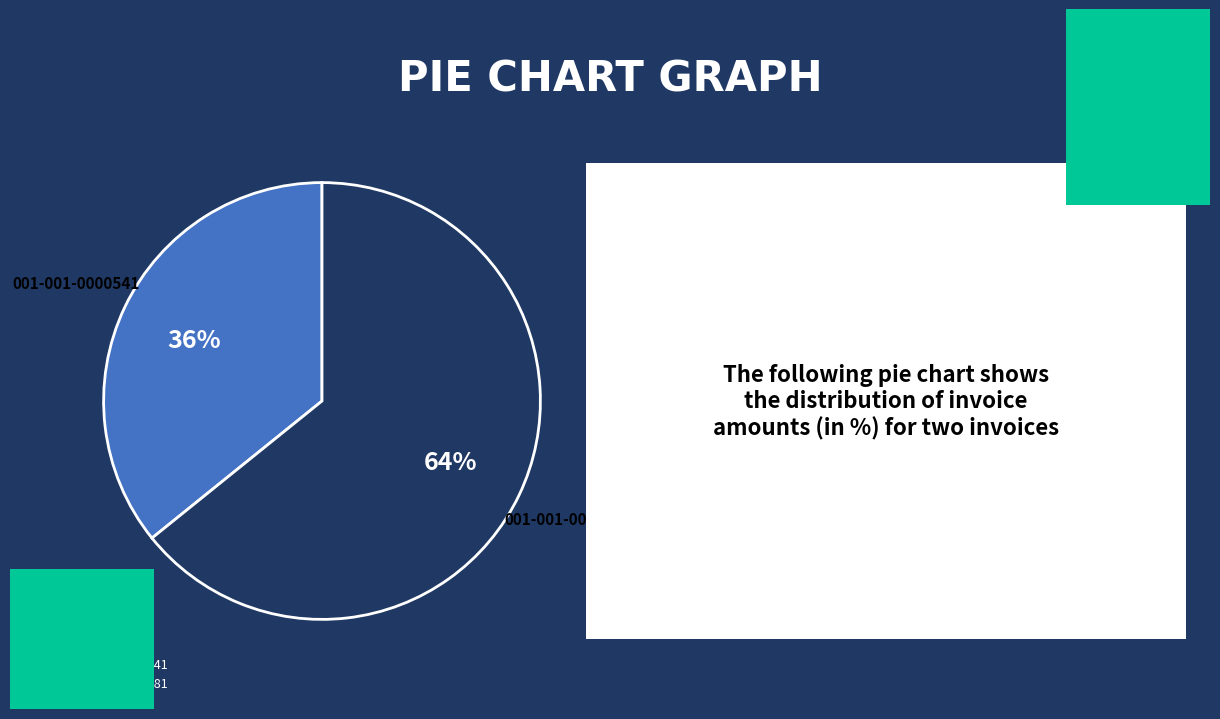

Count the number of slices in the pie.

2